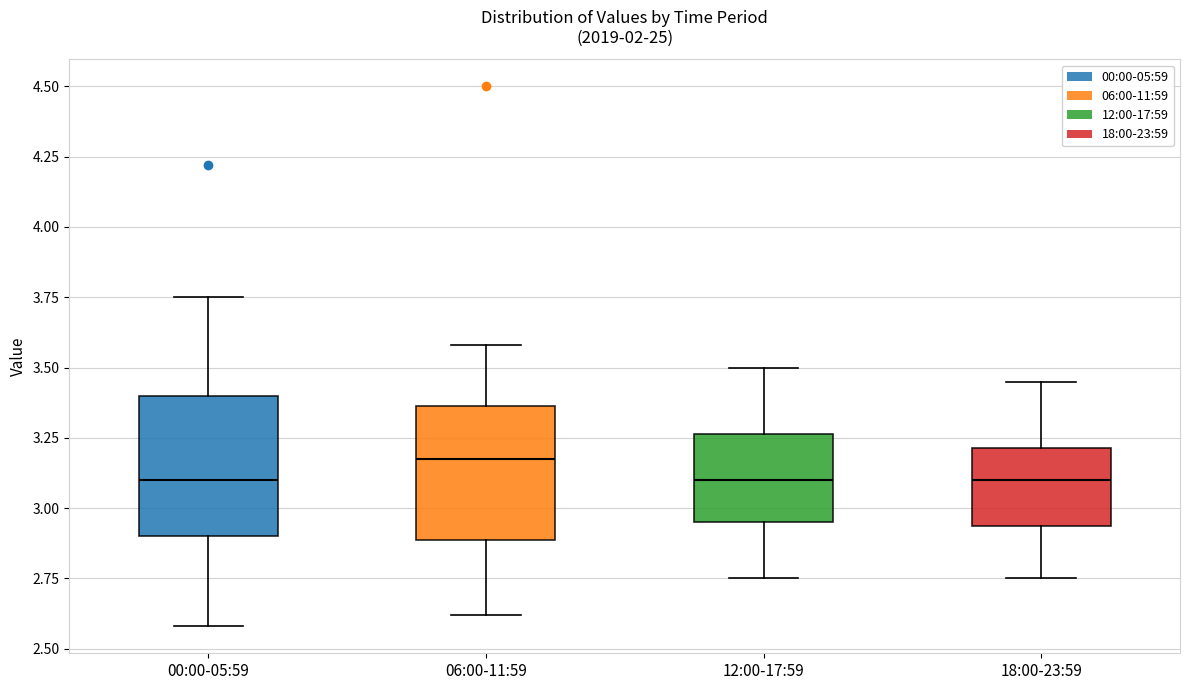

Reading left to right, transcribe this box plot: for each box, give where its median line is, the range the box spans, and where its two whiskers end, as read against the y-axis. The values are not printed on the chart, so give them approximately, as read against the axis.

00:00-05:59: median 3.10, box 2.90 to 3.40, whiskers 2.60 to 3.75
06:00-11:59: median 3.20, box 2.90 to 3.35, whiskers 2.60 to 3.60
12:00-17:59: median 3.10, box 2.95 to 3.25, whiskers 2.75 to 3.50
18:00-23:59: median 3.10, box 2.95 to 3.20, whiskers 2.75 to 3.45